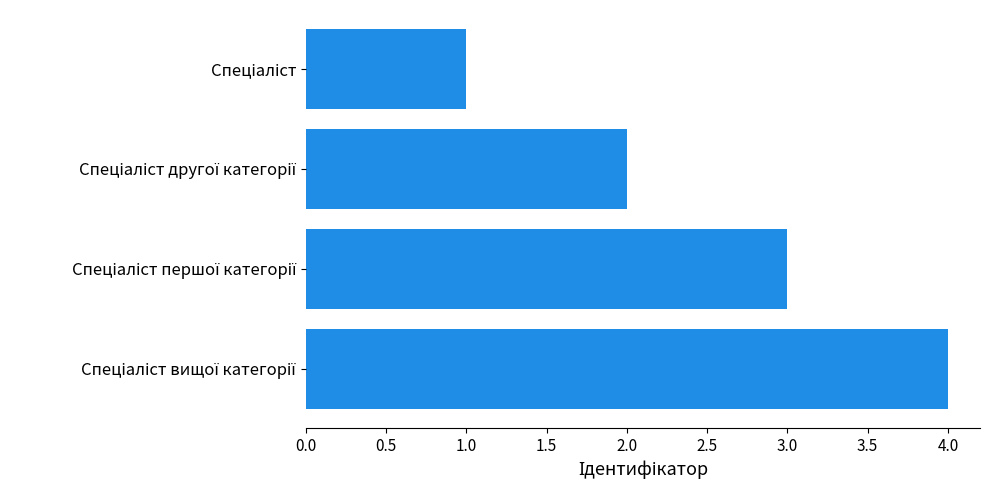

What is the sum of all values?

10